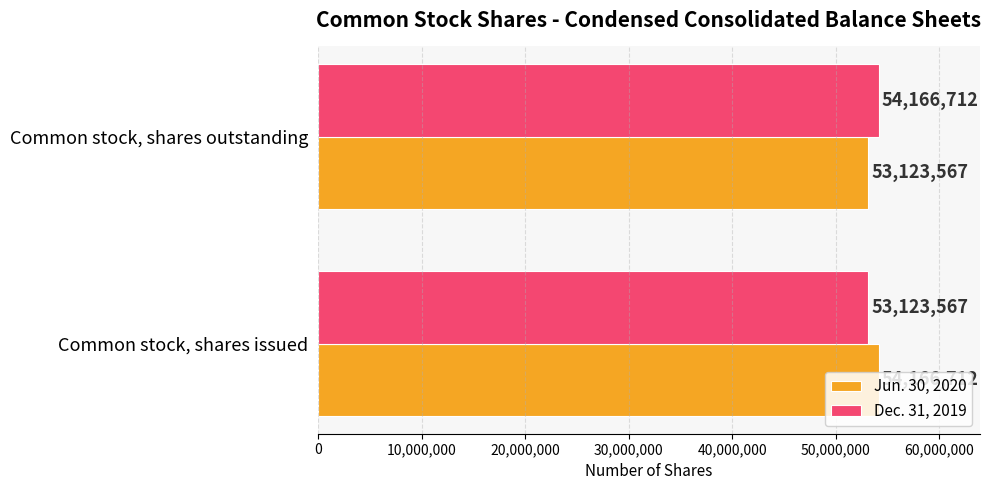

What are all the series names shown in the legend?

Jun. 30, 2020, Dec. 31, 2019